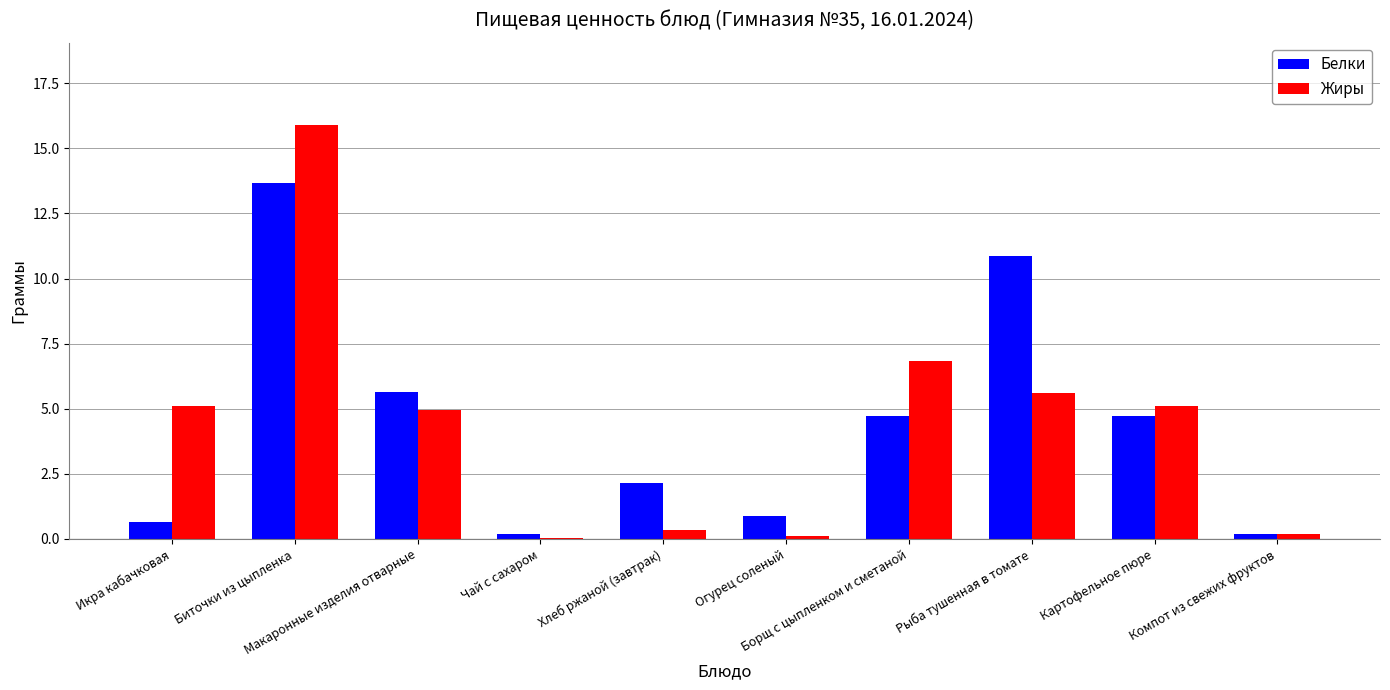

At which category is the sum across all series the highest?

Биточки из цыпленка